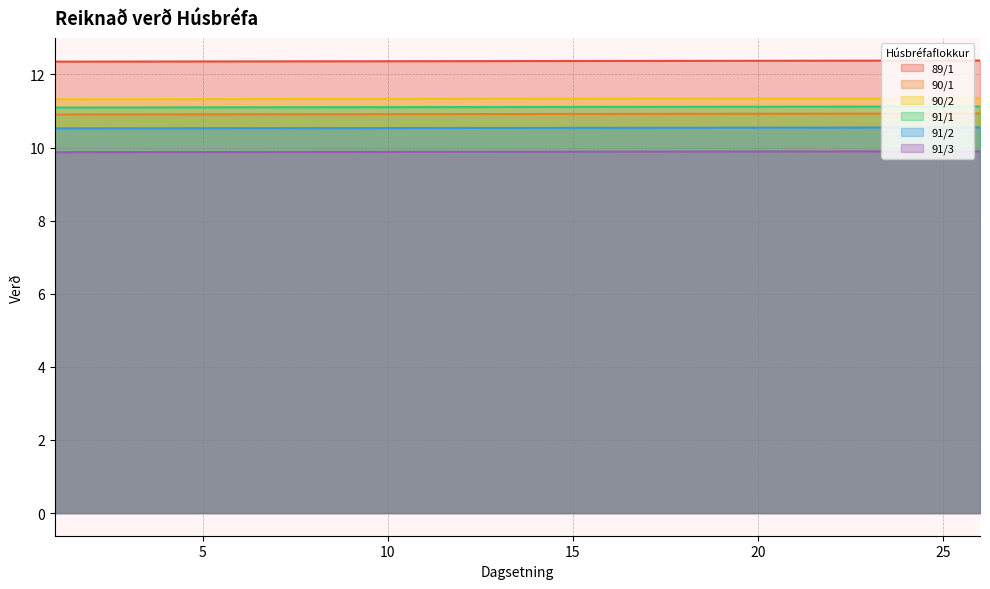

What is the value of the 91/3 point at the 4th from the left?

9.9